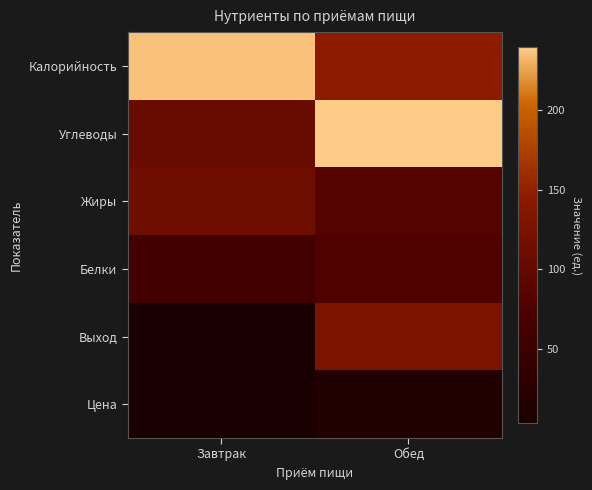

What is the spread (max minus min) of values at Обед?

224.2